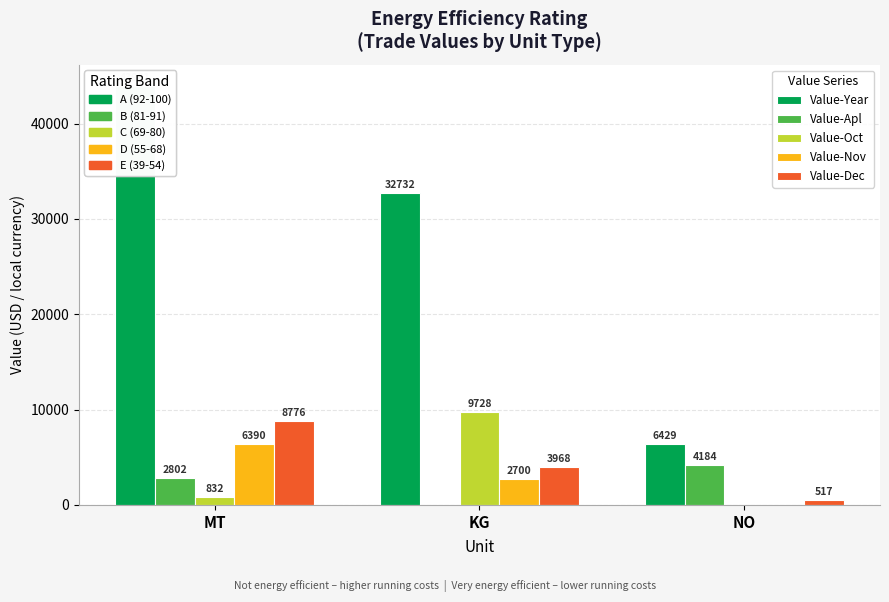

What is the greatest value displayed?

43961